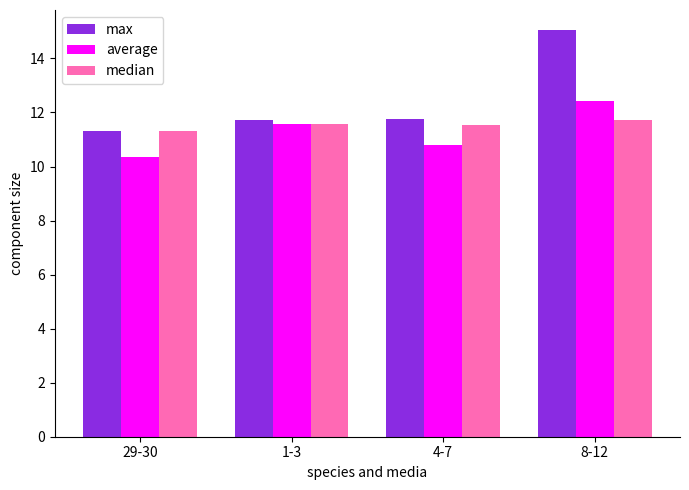

Where is average nearest to the value 11?

4-7